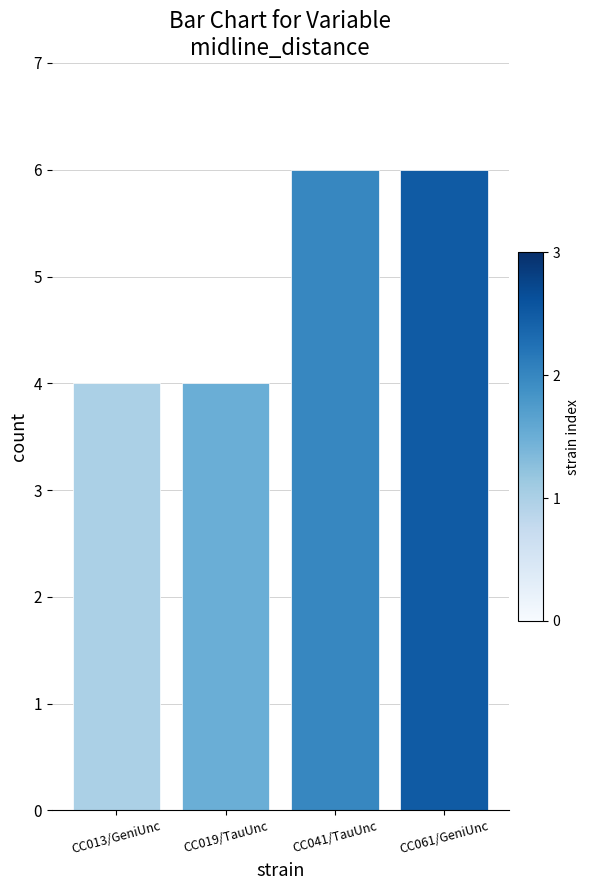

What is the label of the 4th bar from the right?

CC013/GeniUnc